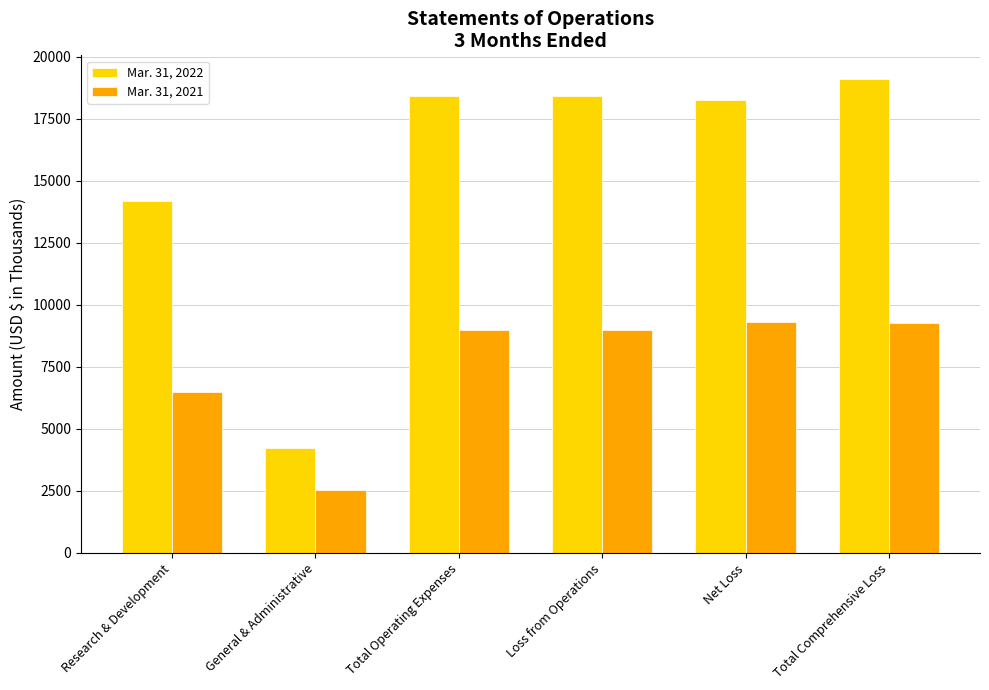

What is the sum of the Mar. 31, 2022 values at General & Administrative and Research & Development?

18414